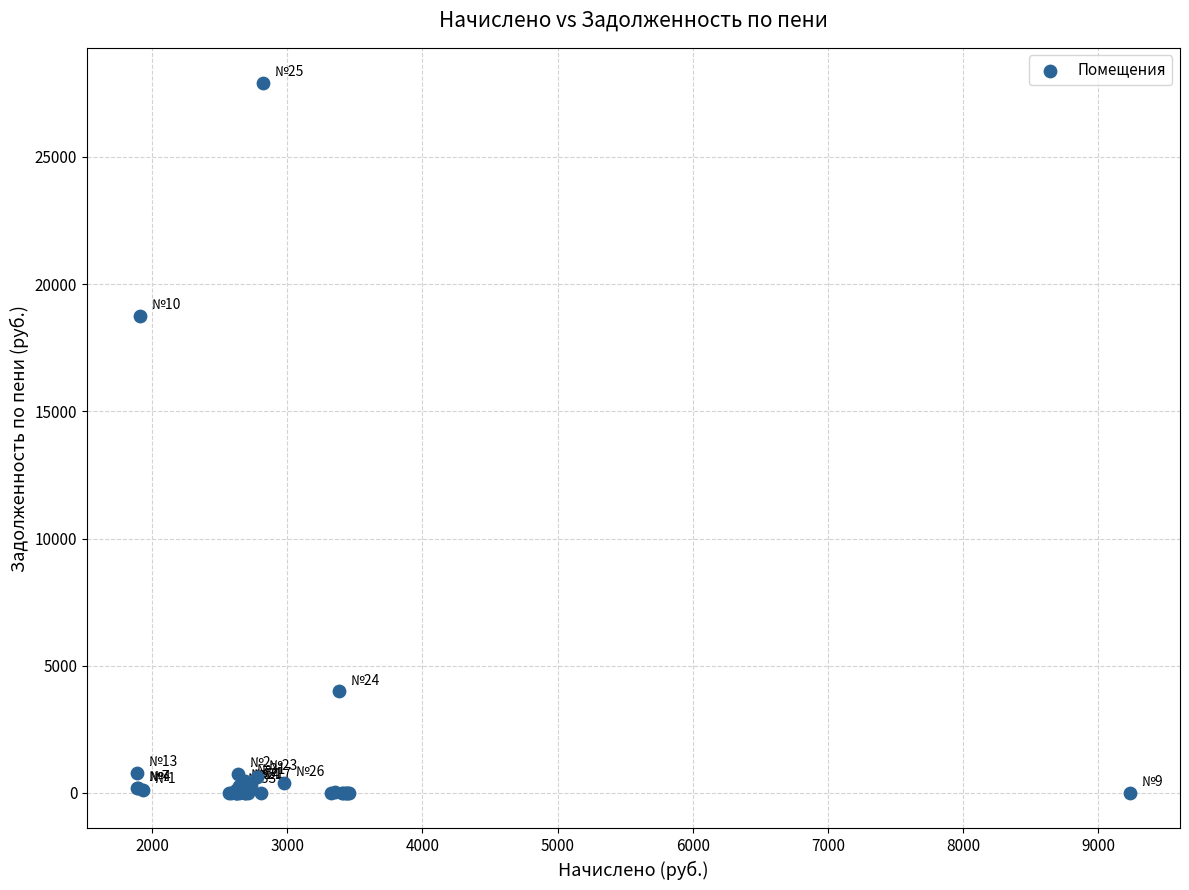

What Y value in the scatter plot is closest to 13944?

18733.3